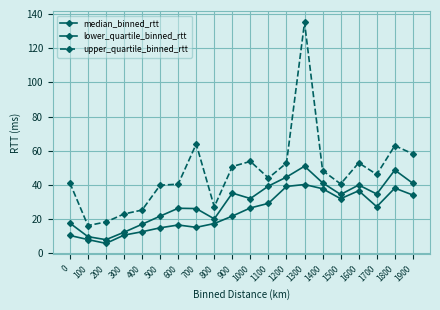

At which label does upper_quartile_binned_rtt reach its minimum?

100